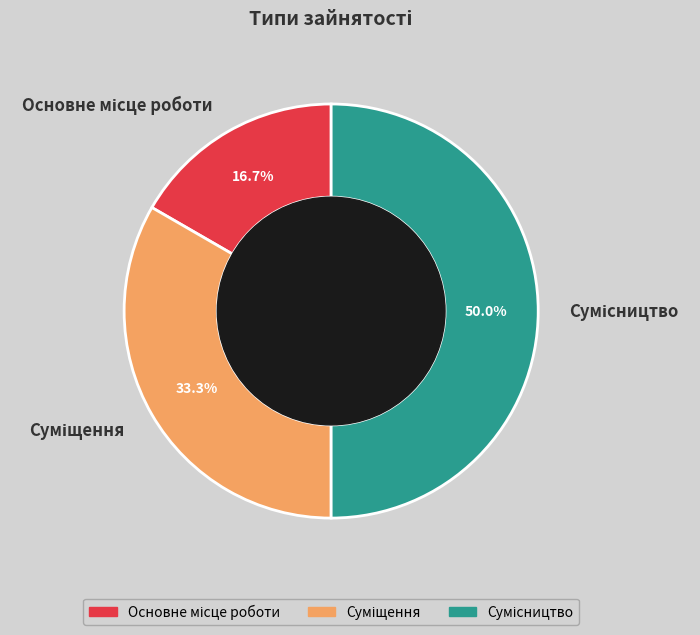

To the nearest percent, what is the difference between the largest and smallest slice percentages?

33%